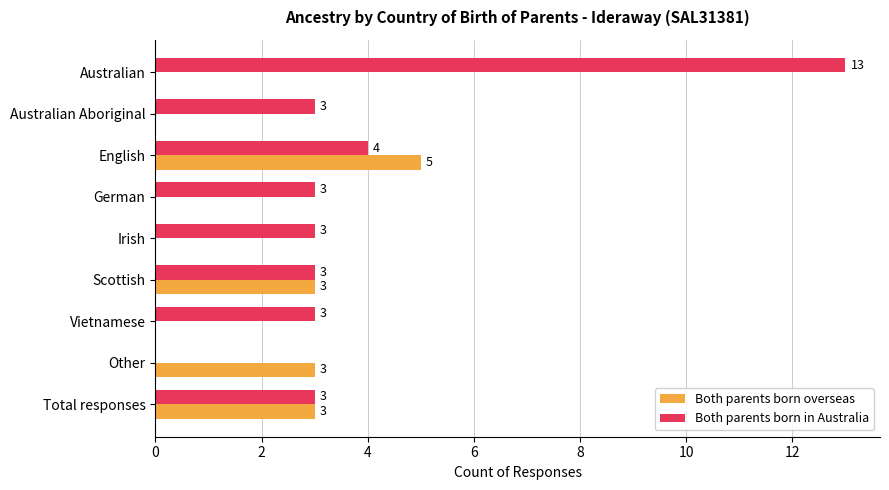

Which series has the largest total across all categories?

Both parents born in Australia